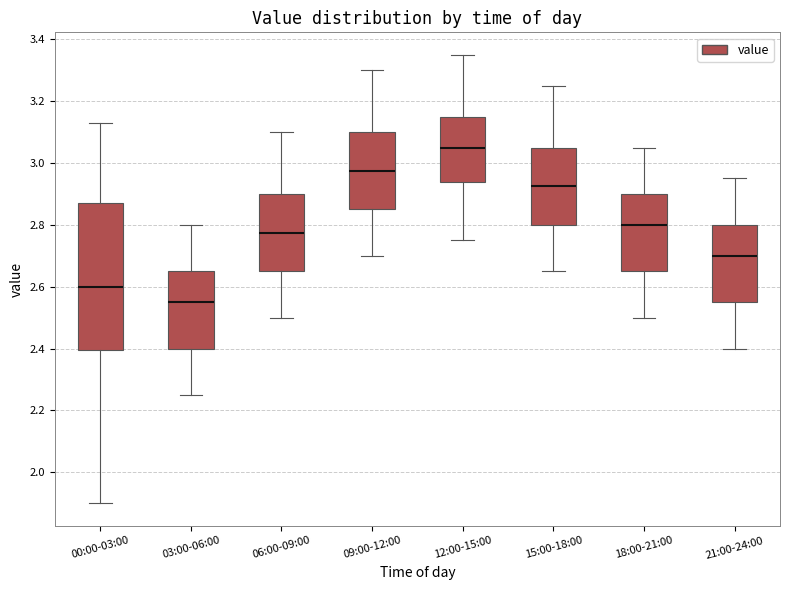

Reading left to right, transcribe this box plot: for each box, give where its median line is, the range the box spans, and where its two whiskers end, as read against the y-axis. The values are not printed on the chart, so give them approximately, as read against the axis.

00:00-03:00: median 2.60, box 2.40 to 2.88, whiskers 1.90 to 3.14
03:00-06:00: median 2.56, box 2.40 to 2.66, whiskers 2.26 to 2.80
06:00-09:00: median 2.78, box 2.66 to 2.90, whiskers 2.50 to 3.10
09:00-12:00: median 2.98, box 2.86 to 3.10, whiskers 2.70 to 3.30
12:00-15:00: median 3.06, box 2.94 to 3.16, whiskers 2.76 to 3.36
15:00-18:00: median 2.92, box 2.80 to 3.06, whiskers 2.66 to 3.26
18:00-21:00: median 2.80, box 2.66 to 2.90, whiskers 2.50 to 3.06
21:00-24:00: median 2.70, box 2.56 to 2.80, whiskers 2.40 to 2.96